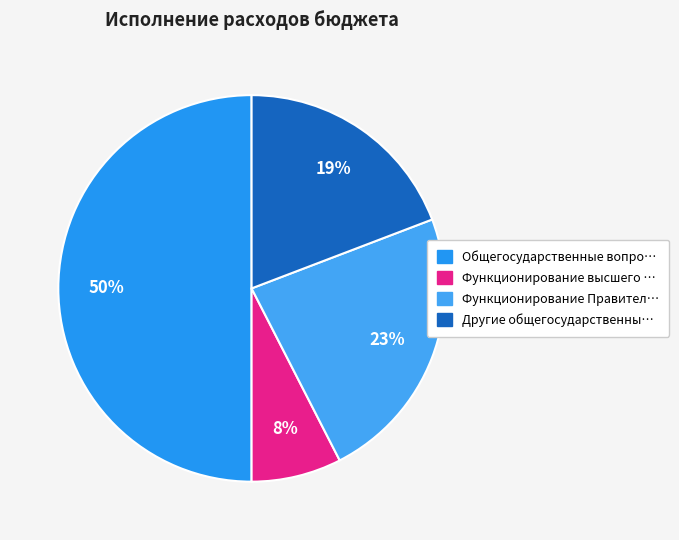

How many slices are in this pie chart?

4